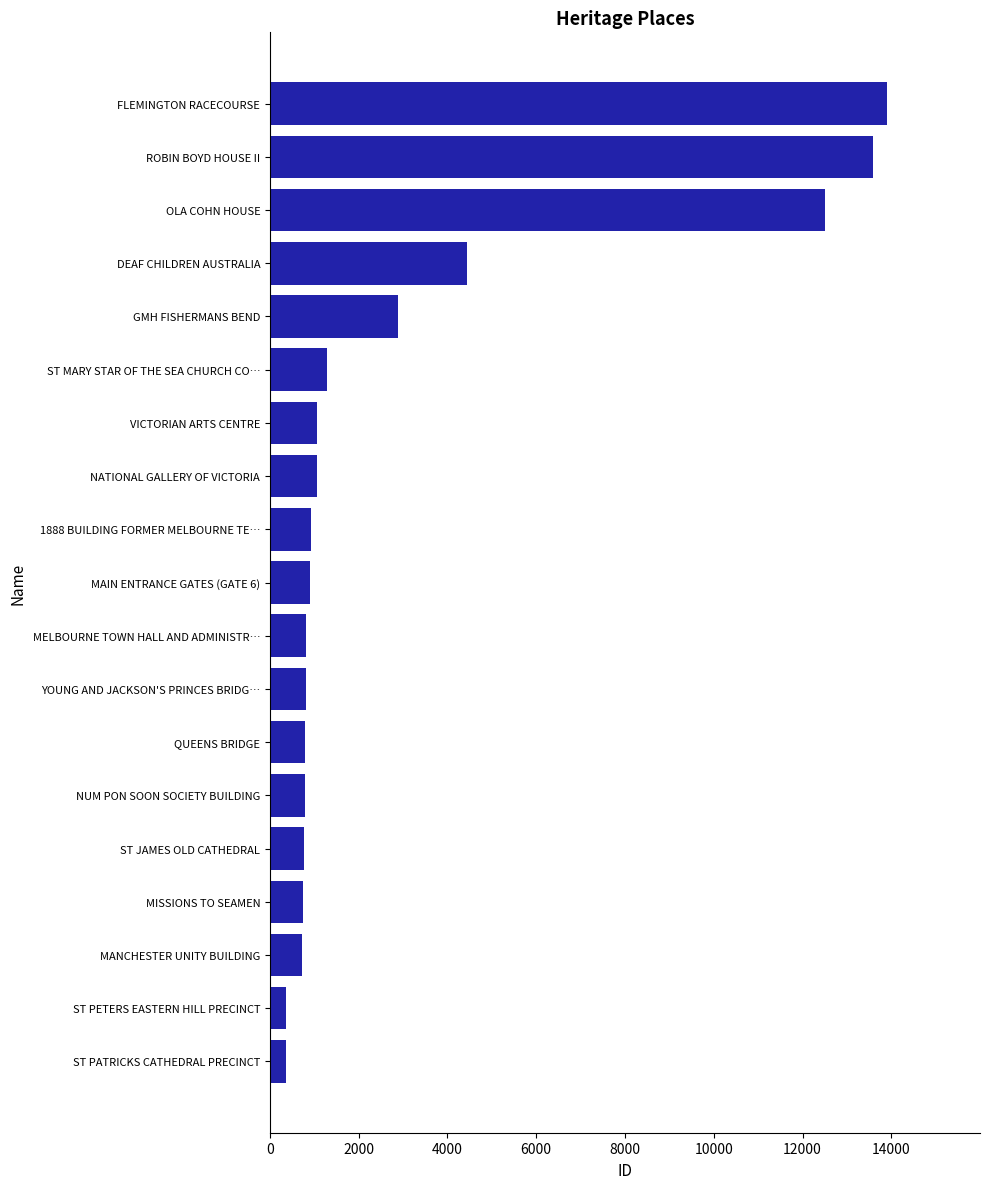

Approximately how many times larger is the value at MANCHESTER UNITY BUILDING compared to ST JAMES OLD CATHEDRAL?

0.9